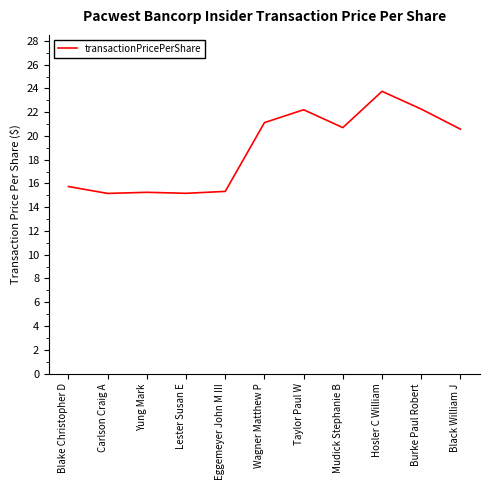

Between Black William J and Blake Christopher D, which is larger?

Black William J